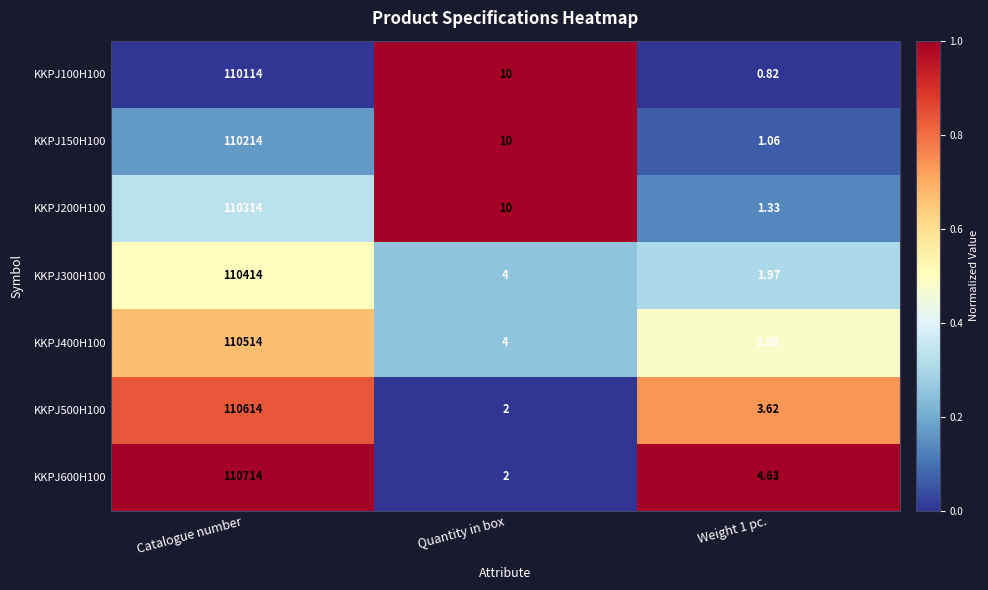

How many values in the KKPJ150H100 series are below 10?

1